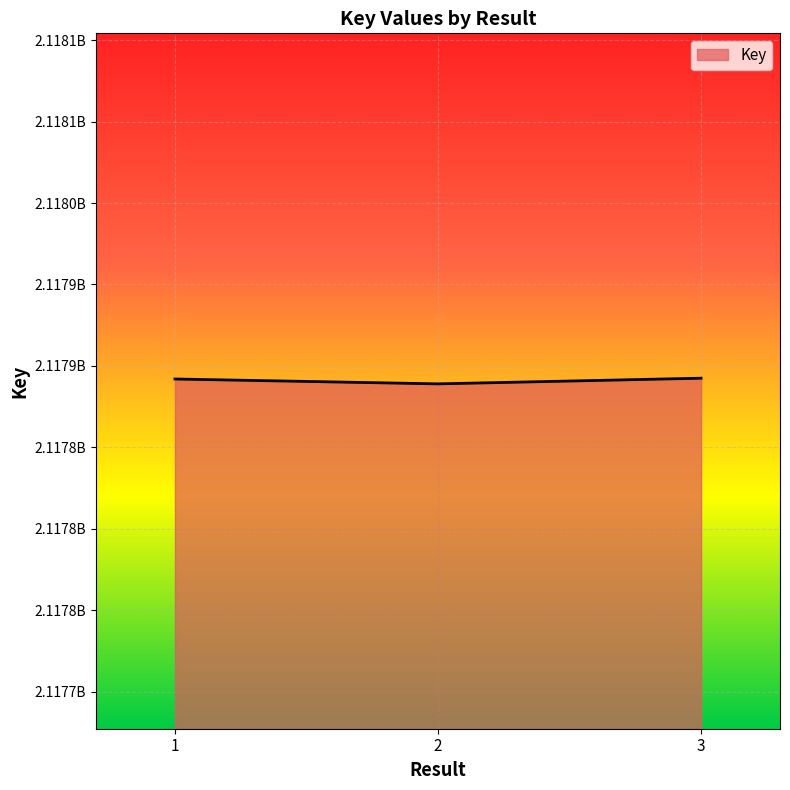

What is the difference between the maximum and second lowest values?

499